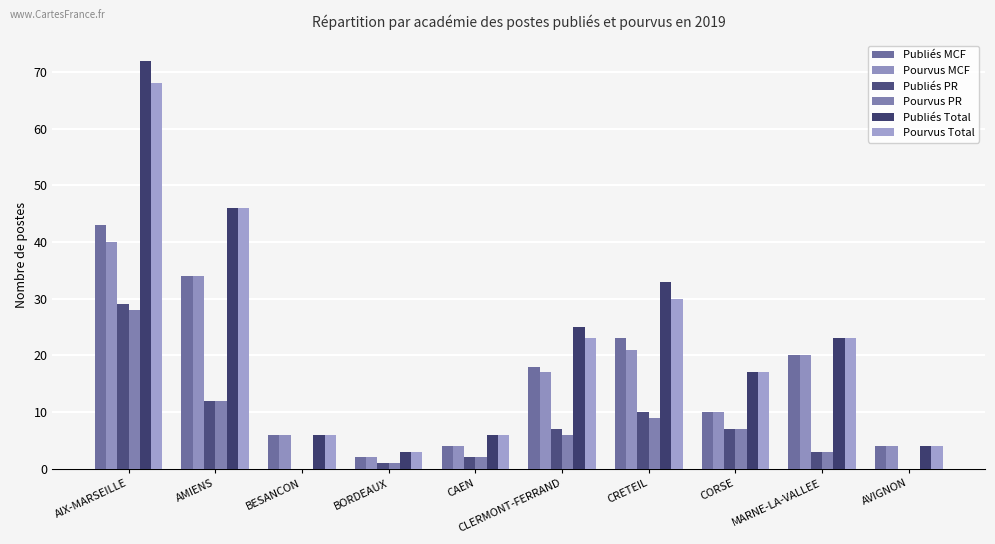

What is the average value of the Publiés MCF series?

16